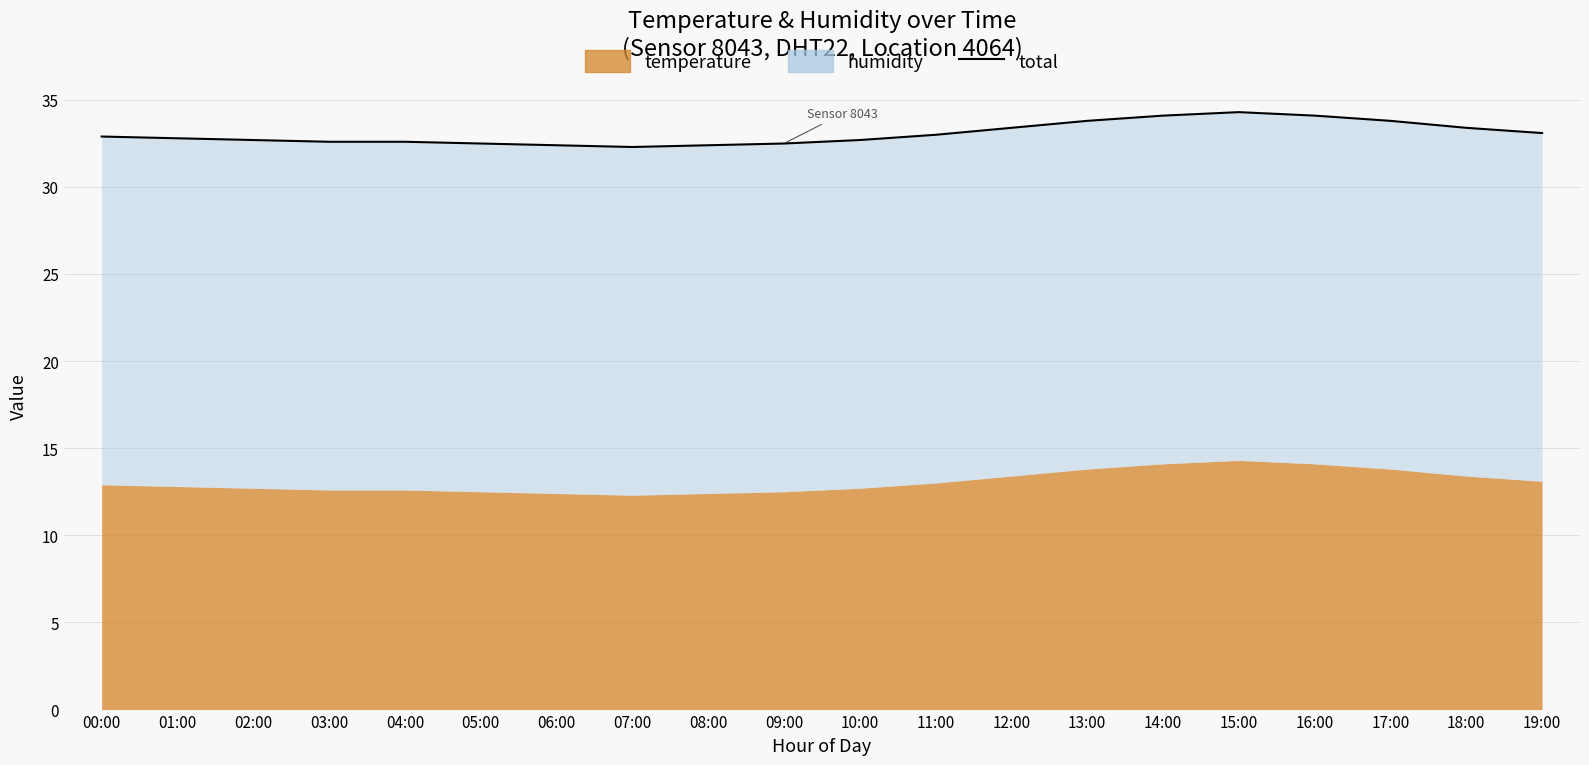

What is the change in value from 00:00 to 15:00?

+1.4